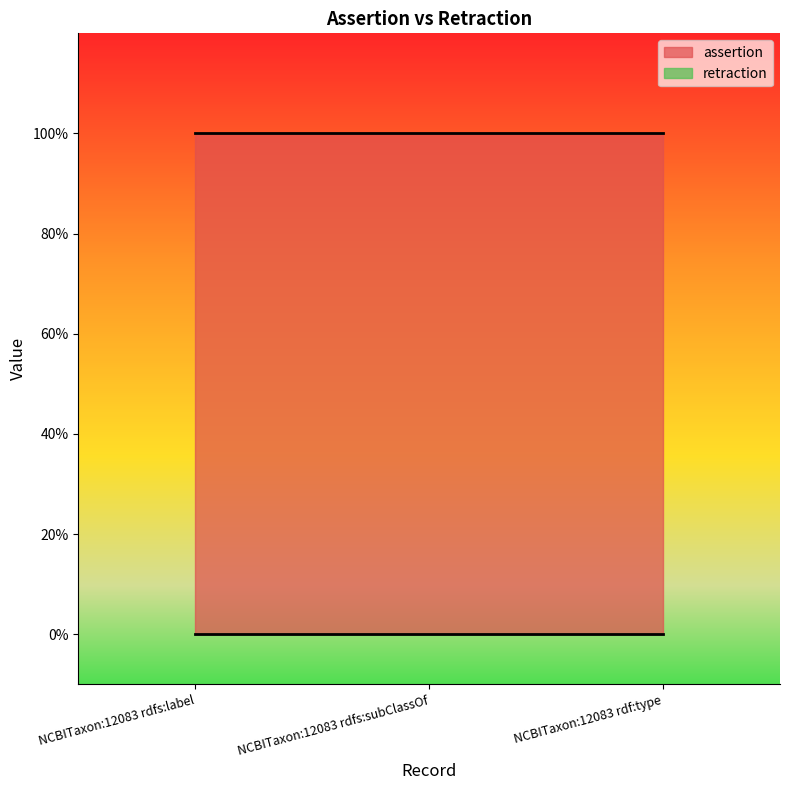

Reading left to right, extract all data points from this chart.

assertion: 1	1	1
retraction: 0	0	0